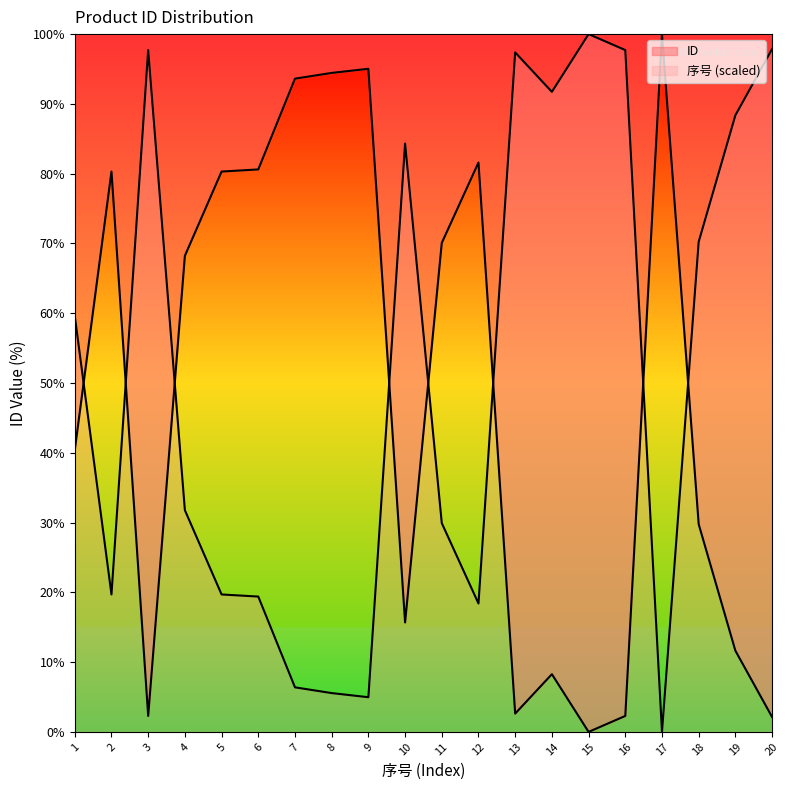

True or false: the data shows 43.4 at 9.

False